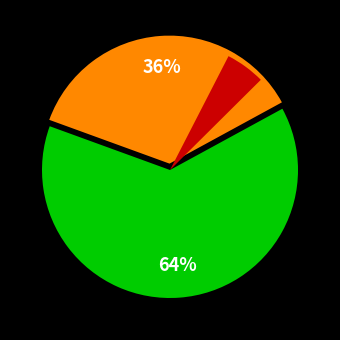

What is the majority slice?

Maenner